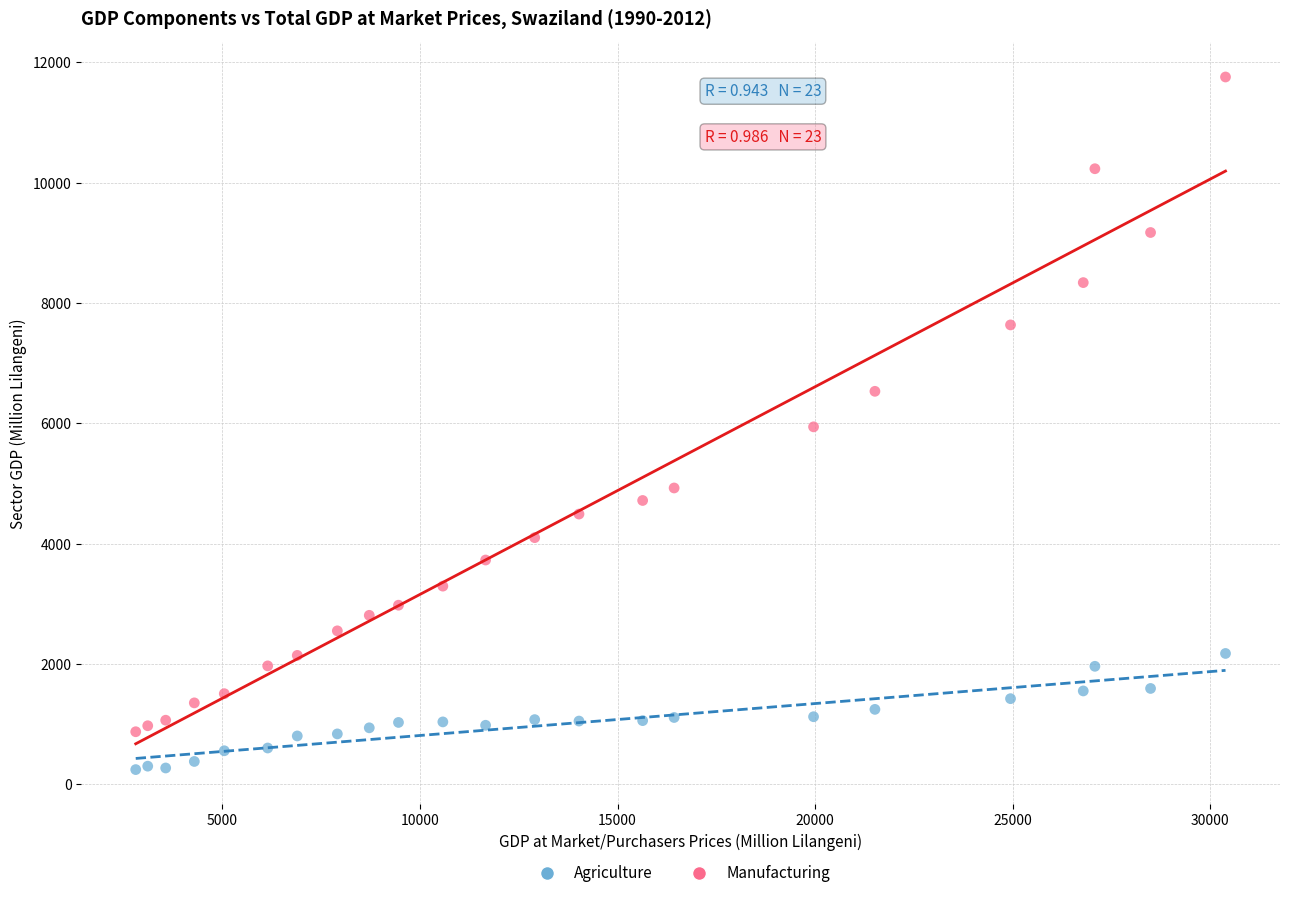

Across all data points, what is the range of Y values (max minus min)?

11511.0